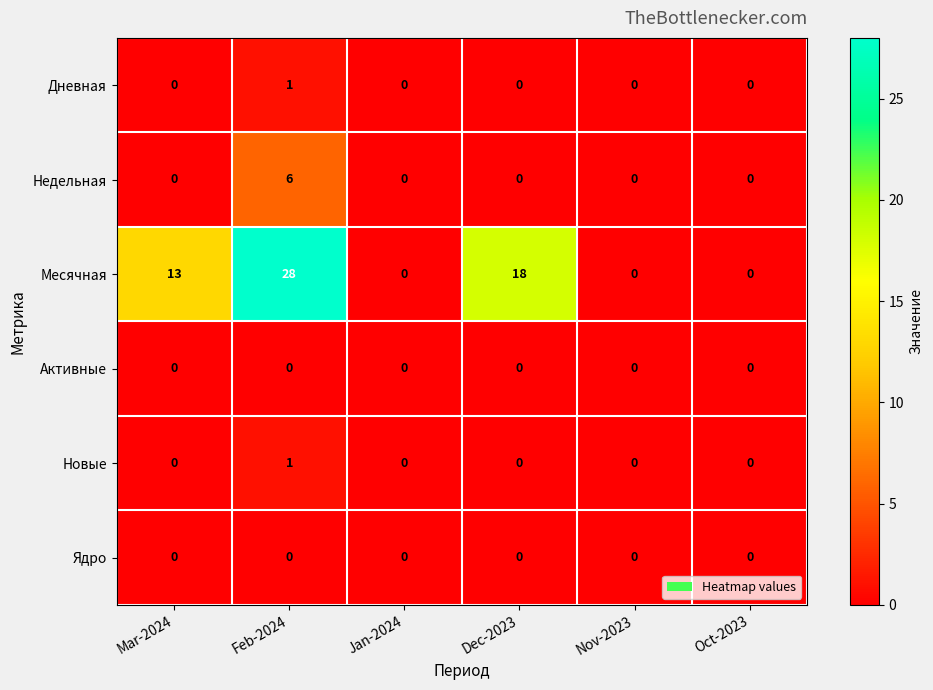

What is the greatest value displayed?

28